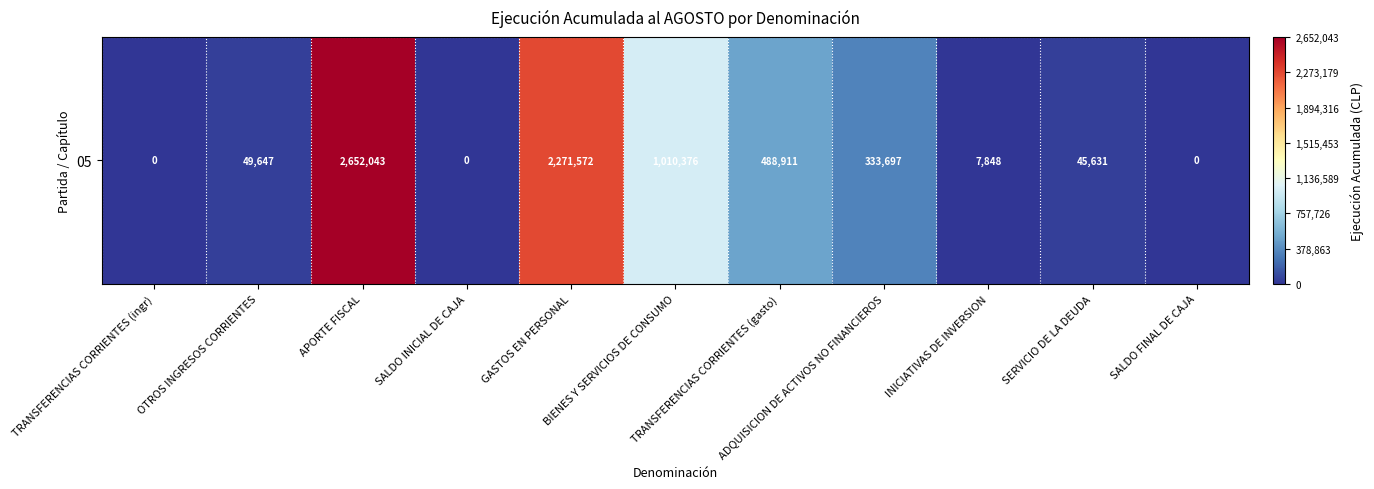

List the labels in order of value, largest first.

APORTE FISCAL, GASTOS EN PERSONAL, BIENES Y SERVICIOS DE CONSUMO, TRANSFERENCIAS CORRIENTES (gasto), ADQUISICION DE ACTIVOS NO FINANCIEROS, OTROS INGRESOS CORRIENTES, SERVICIO DE LA DEUDA, INICIATIVAS DE INVERSION, TRANSFERENCIAS CORRIENTES (ingr), SALDO INICIAL DE CAJA, SALDO FINAL DE CAJA